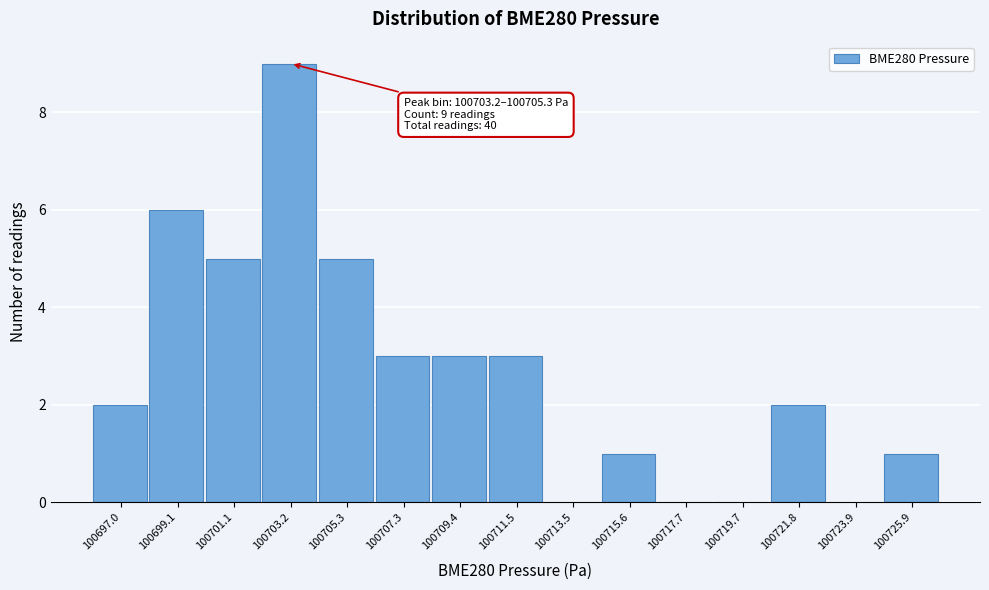

Reading left to right, what are all the values shown in this chart?

100697.0=2	100699.1=6	100701.1=5	100703.2=9	100705.3=5	100707.3=3	100709.4=3	100711.5=3	100713.5=0	100715.6=1	100717.7=0	100719.7=0	100721.8=2	100723.9=0	100725.9=1